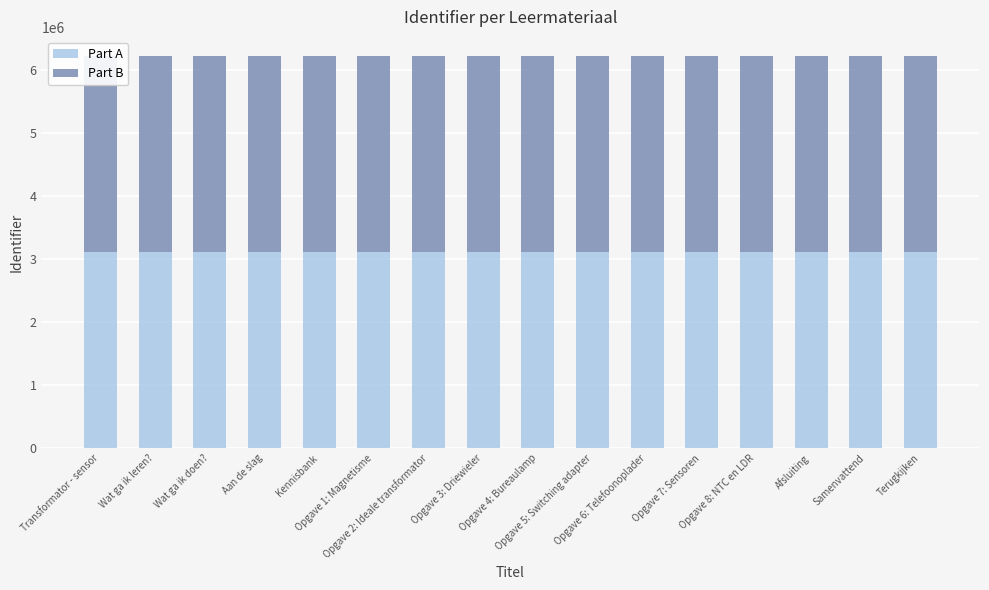

Rank the series by their maximum value, from highest to lowest.

Part B, Part A